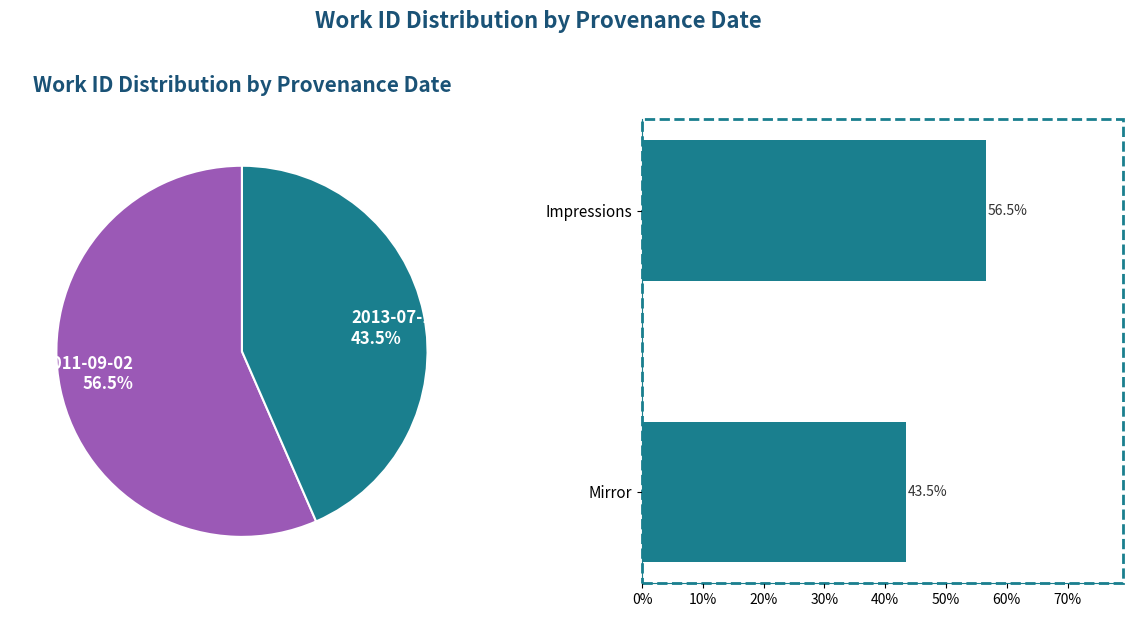

To the nearest percent, what is the average slice percentage?

50%